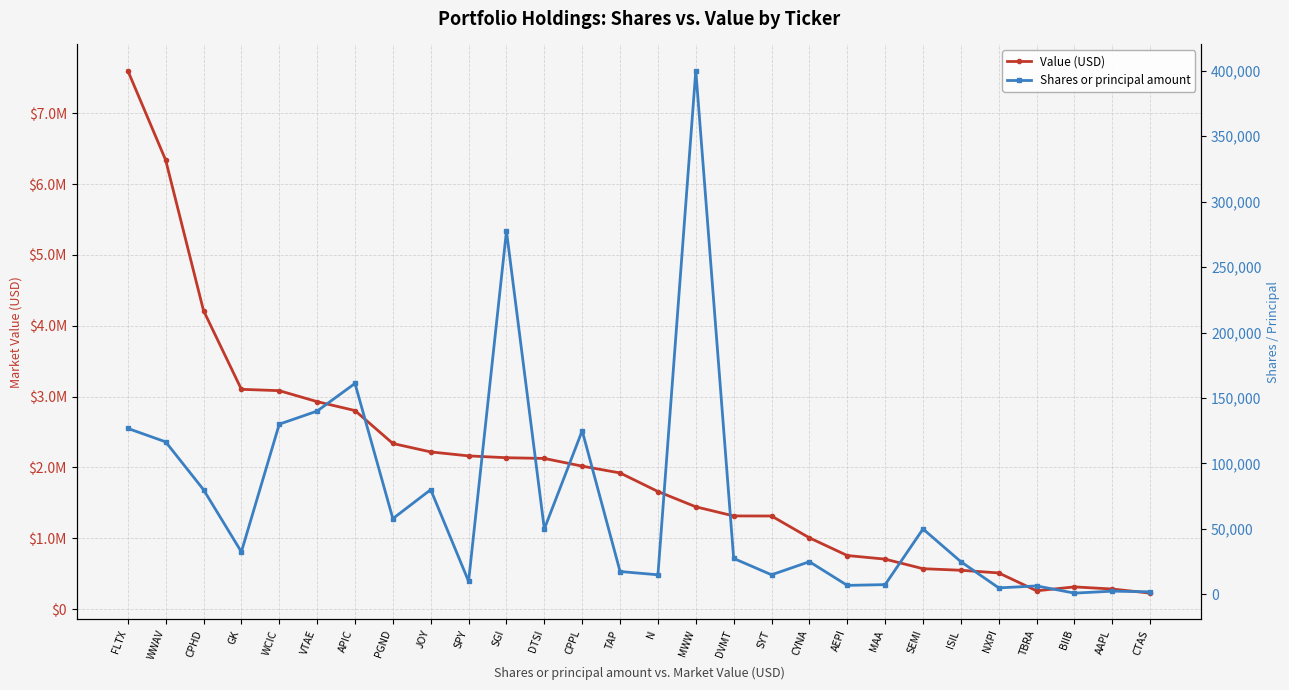

What is the approximate value of Value (USD) at CTAS?

225000